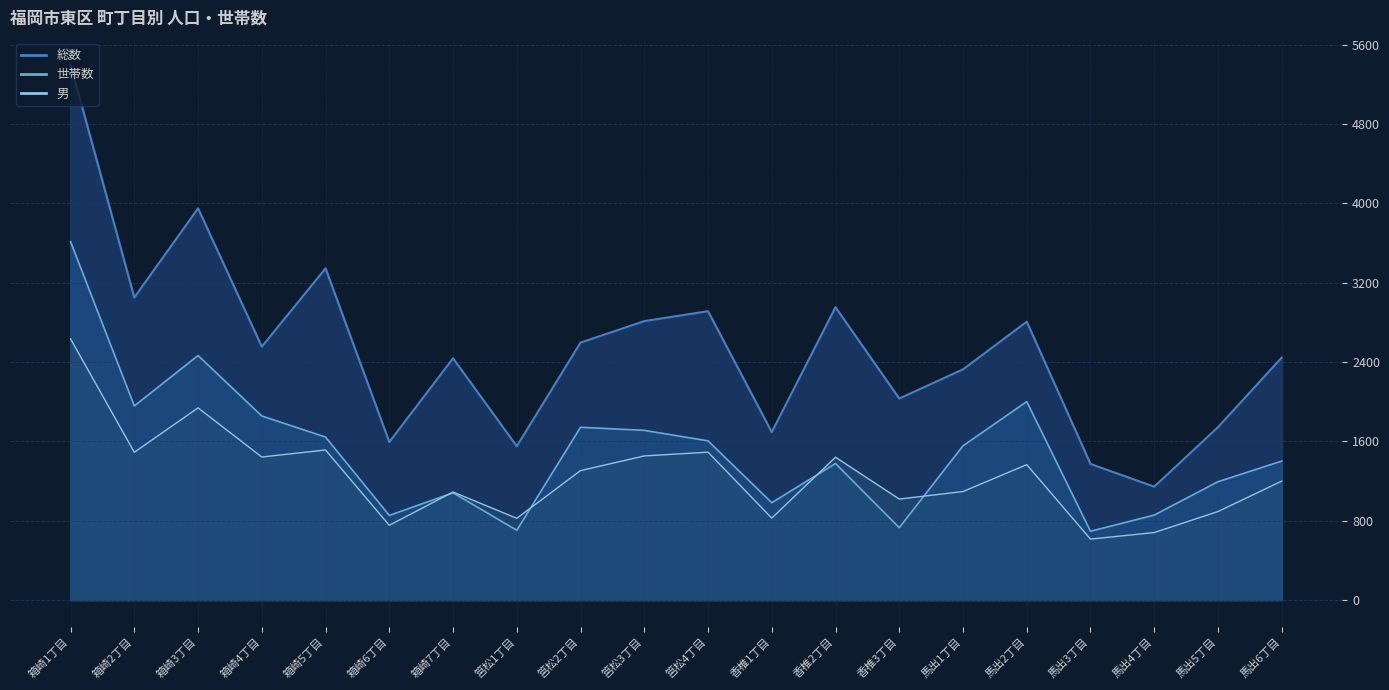

Does the chart display data point markers on the line(s)?

No